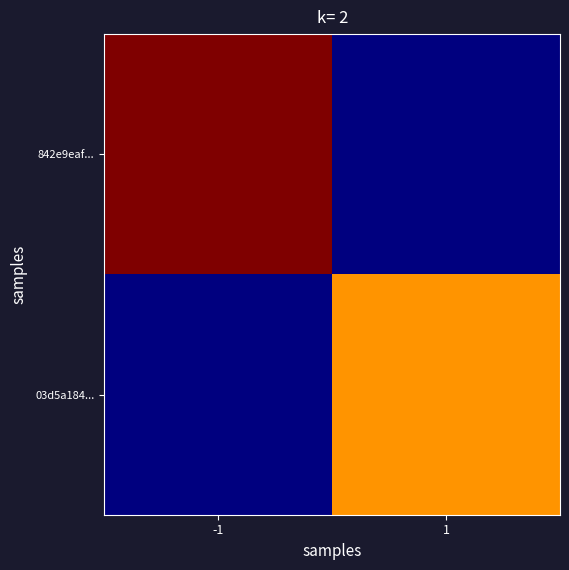

Reading left to right, extract all data points from this chart.

842e9eaf...: -1=4	1=0
03d5a184...: -1=0	1=3